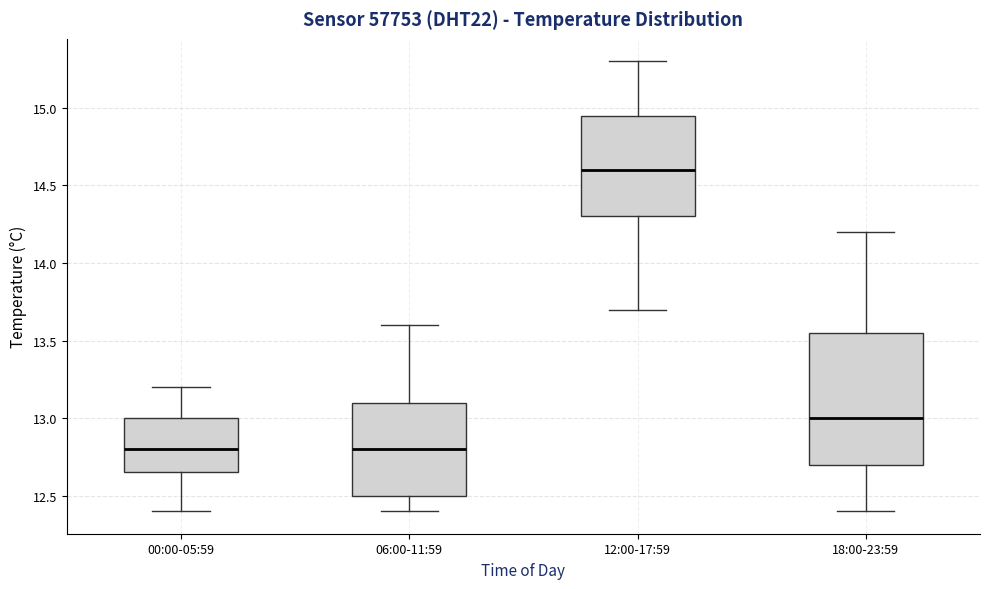

Which box is the tallest, from its lower edge to its upper edge?

18:00-23:59